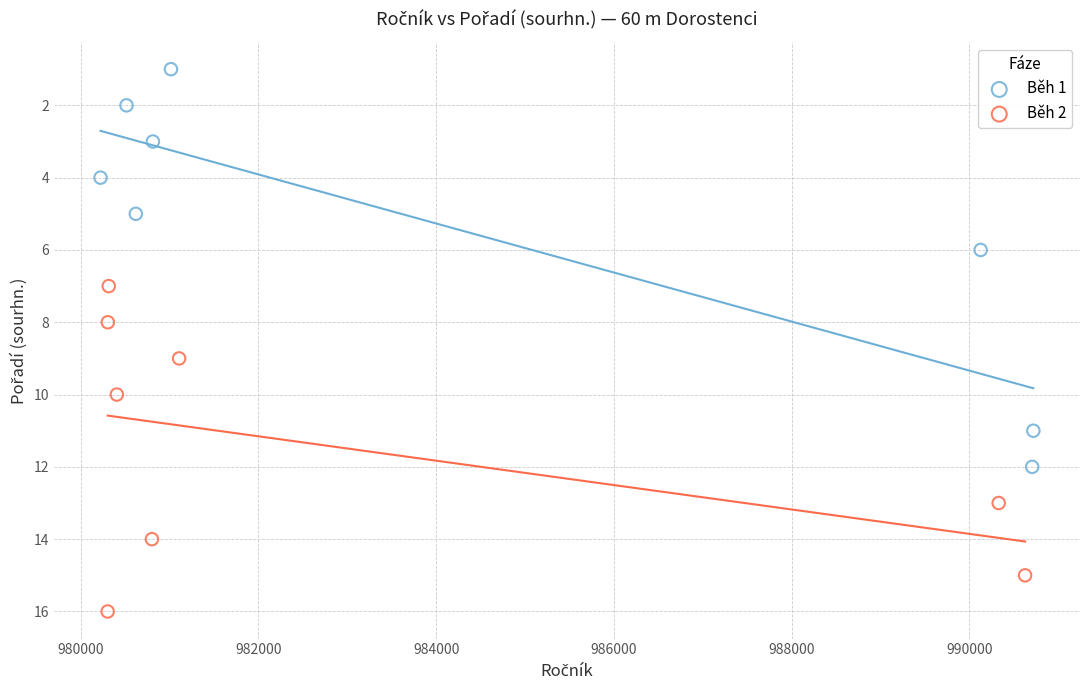

Which series has the largest Y range (max minus min)?

Běh 1